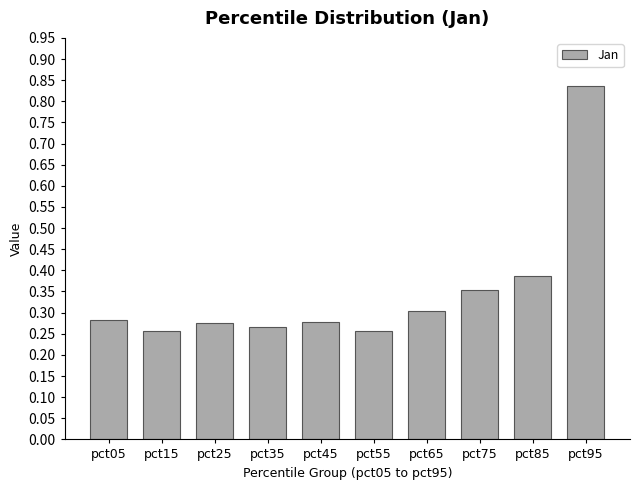

What is the sum of the values at pct95 and pct75?

1.2